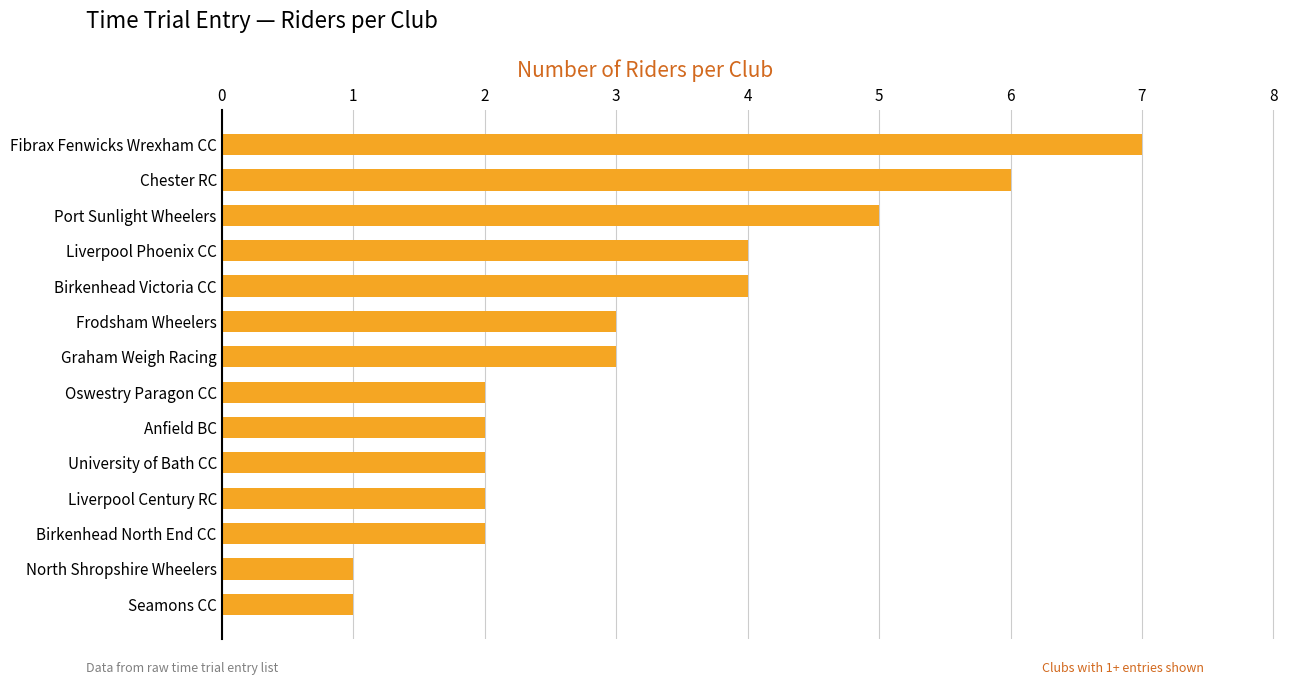

Reading bottom to top, what are all the values shown in this chart?

Seamons CC=1	North Shropshire Wheelers=1	Birkenhead North End CC=2	Liverpool Century RC=2	University of Bath CC=2	Anfield BC=2	Oswestry Paragon CC=2	Graham Weigh Racing=3	Frodsham Wheelers=3	Birkenhead Victoria CC=4	Liverpool Phoenix CC=4	Port Sunlight Wheelers=5	Chester RC=6	Fibrax Fenwicks Wrexham CC=7